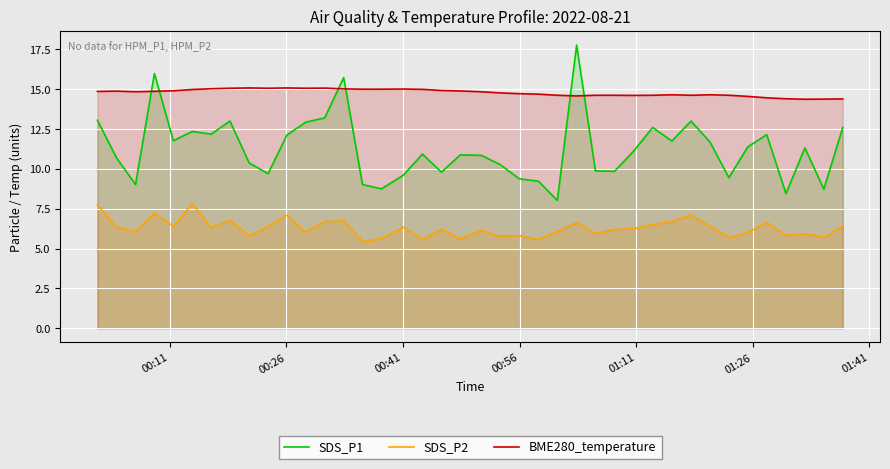

Which series has the widest spread of values?

SDS_P1